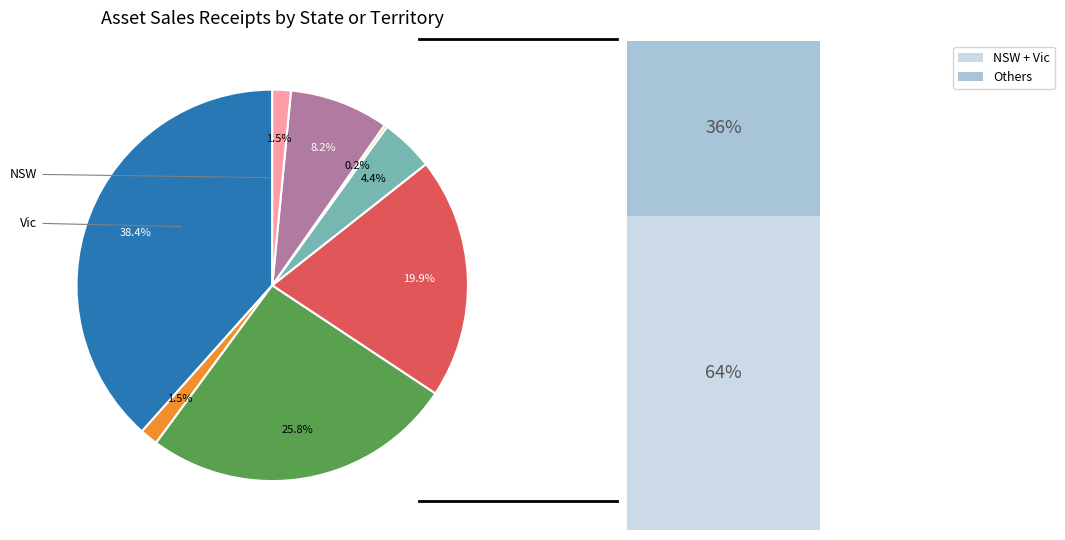

Count the number of slices in the pie.

8